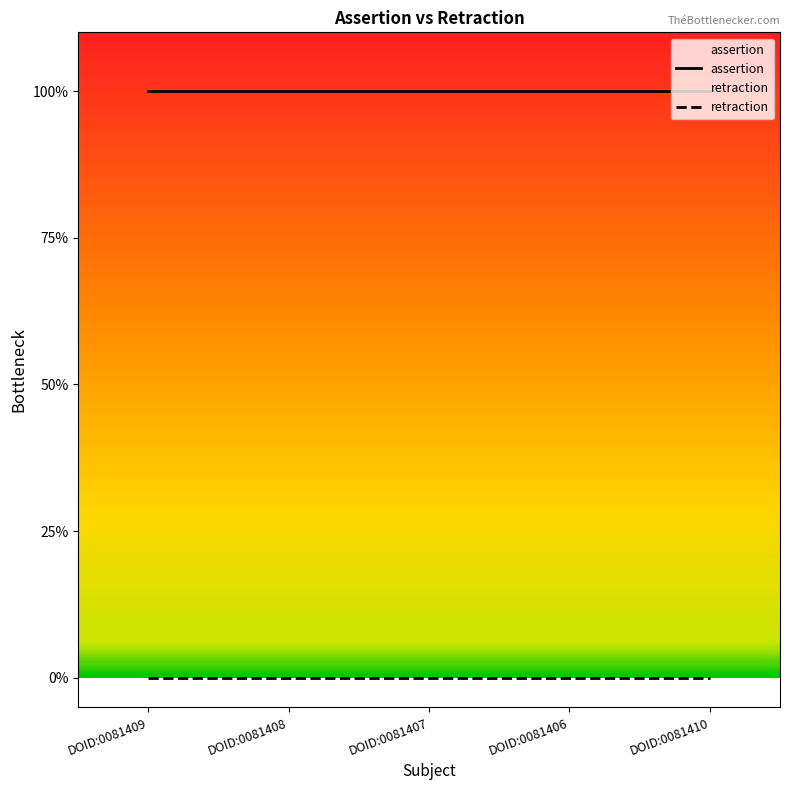

Is the value of retraction at DOID:0081410 greater than the value of assertion at DOID:0081407?

No